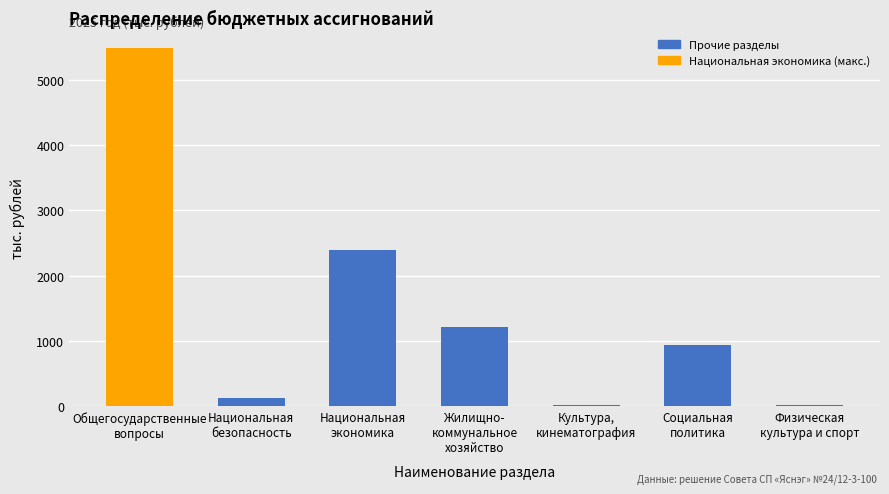

Read the value at Социальная
политика.

937.5